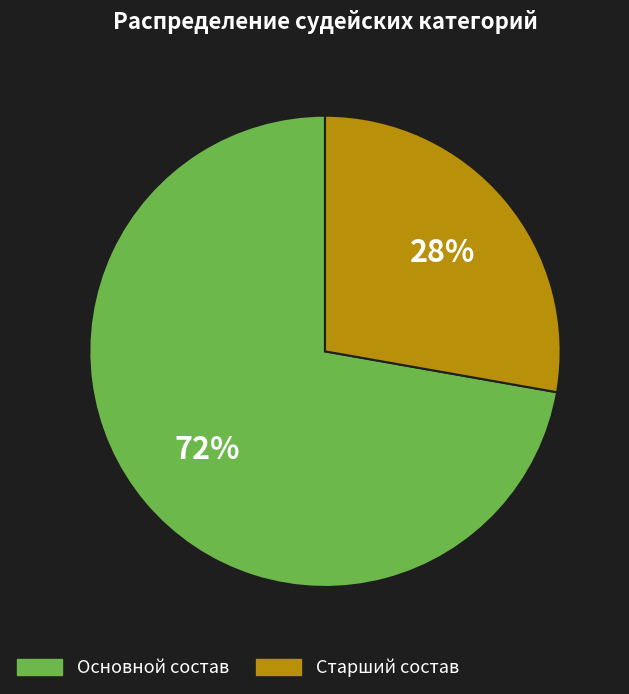

Does any single category account for the majority?

Yes